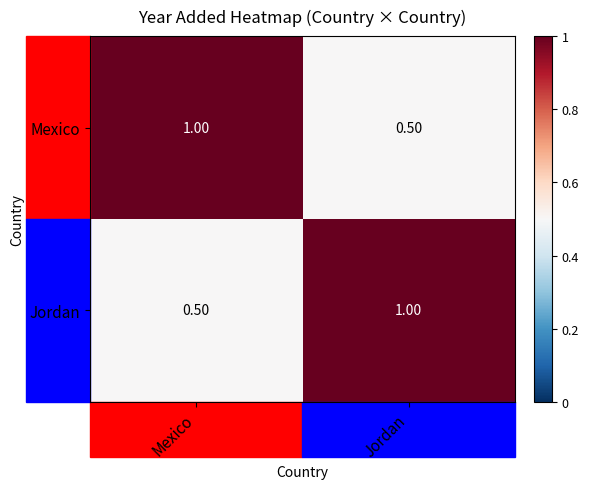

Rank the categories by Mexico value from highest to lowest.

Mexico, Jordan